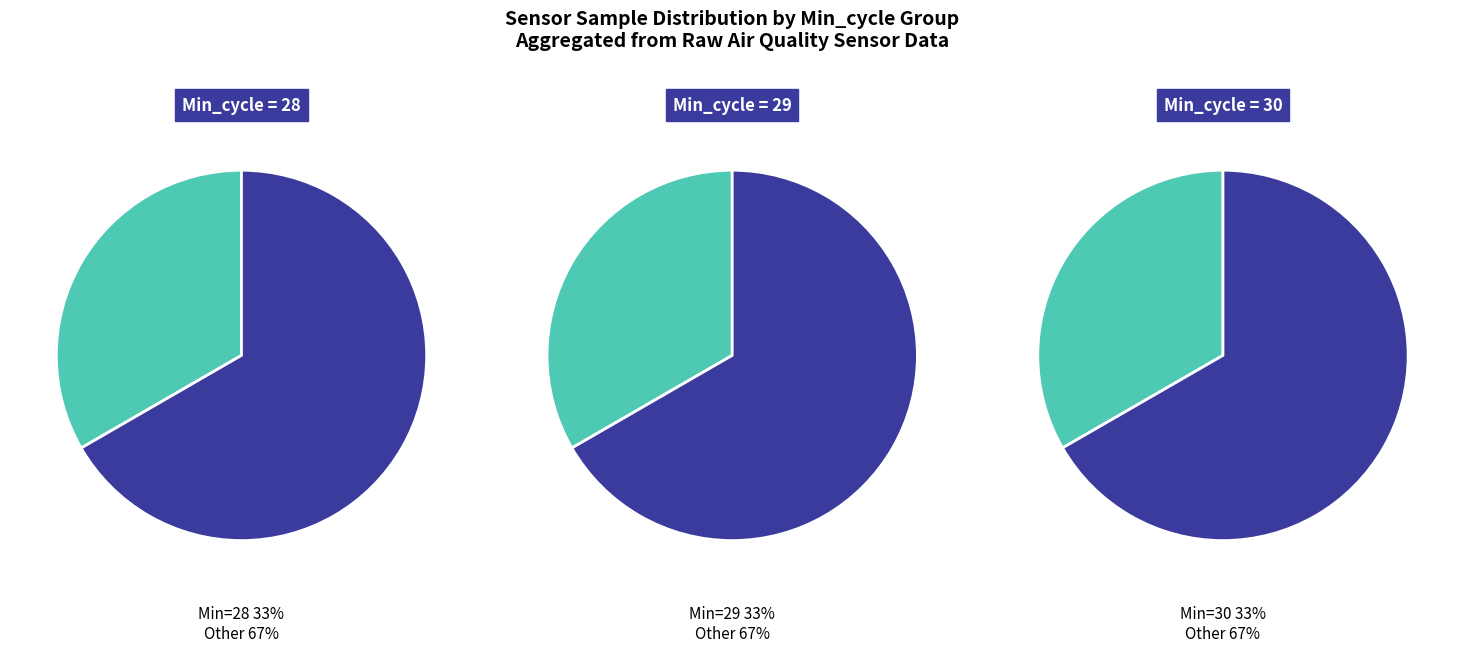

Which category has the biggest portion of the pie?

28